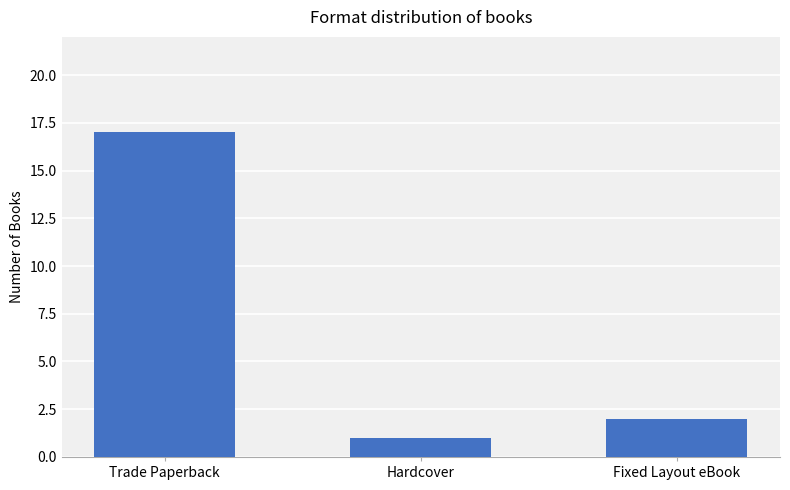

What position from the right is Hardcover?

2